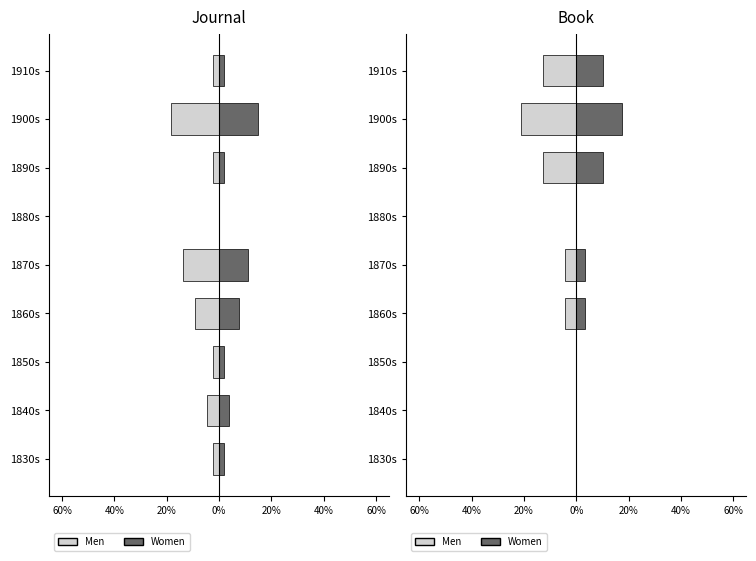

True or false: Women has a value of 3.5 at 1860s.

True